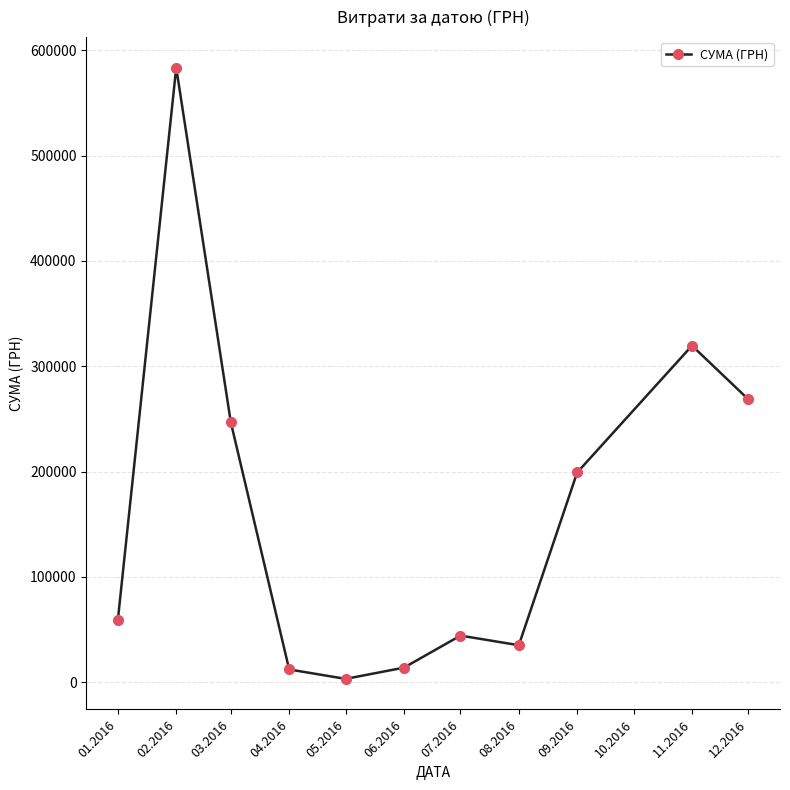

Which label corresponds to the smallest value in the chart?

05.2016